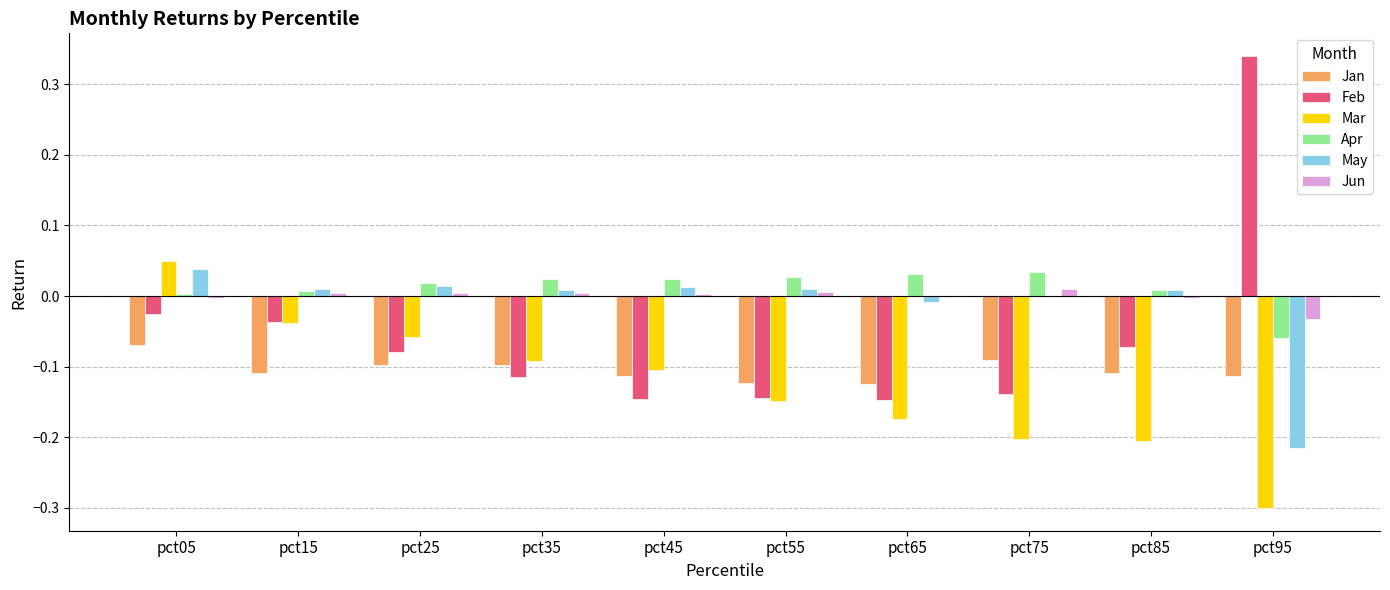

Which category has the highest value across all series?

pct95